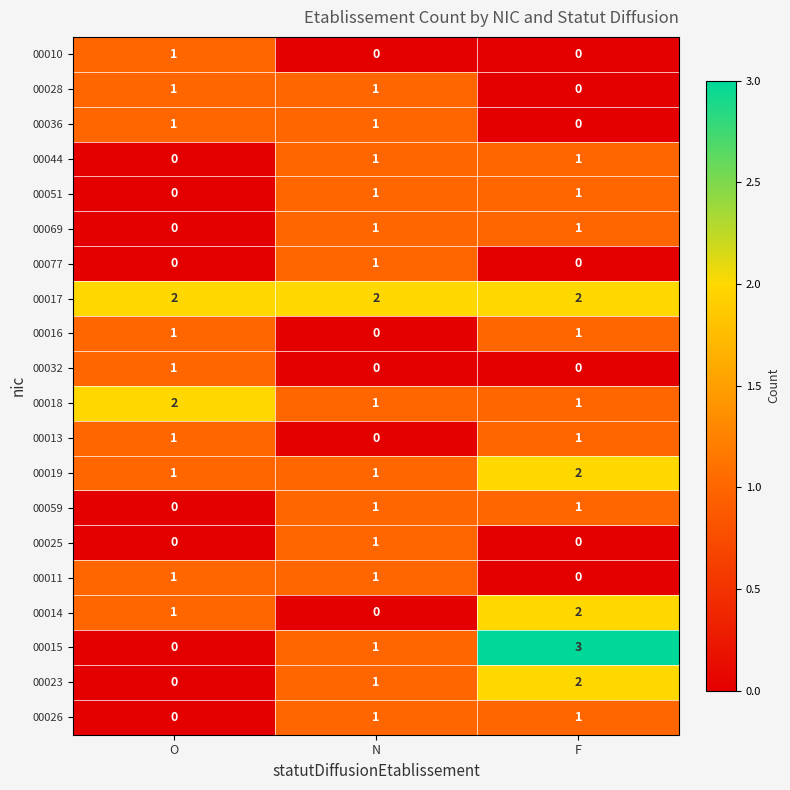

Is it true that 00025 equals 1 at N?

True